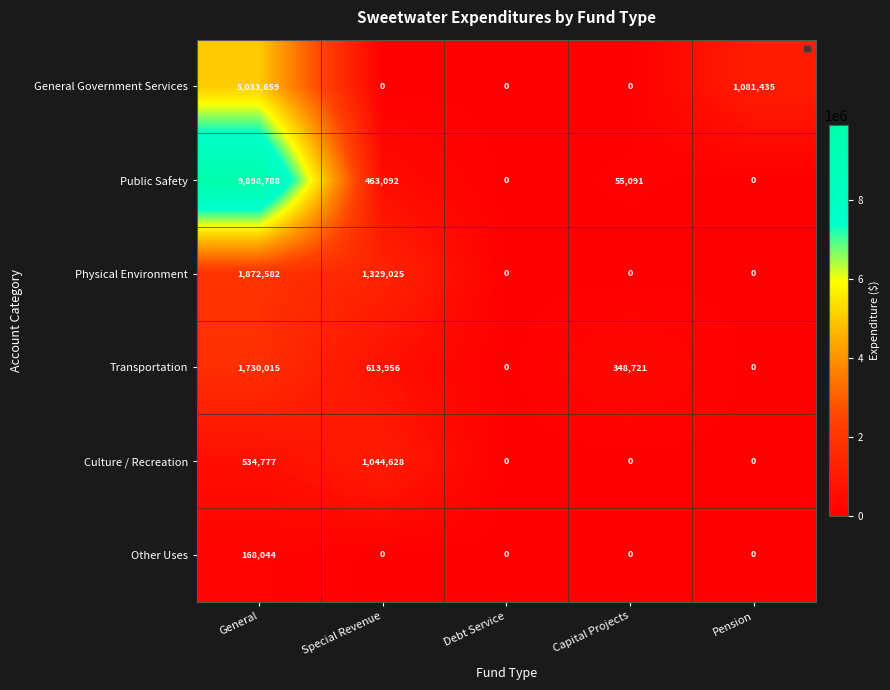

At which category is the sum across all series the highest?

General